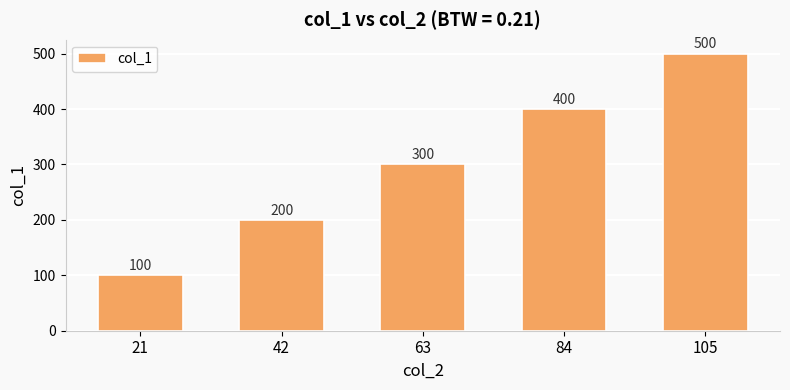

Count the number of categories in the chart.

5